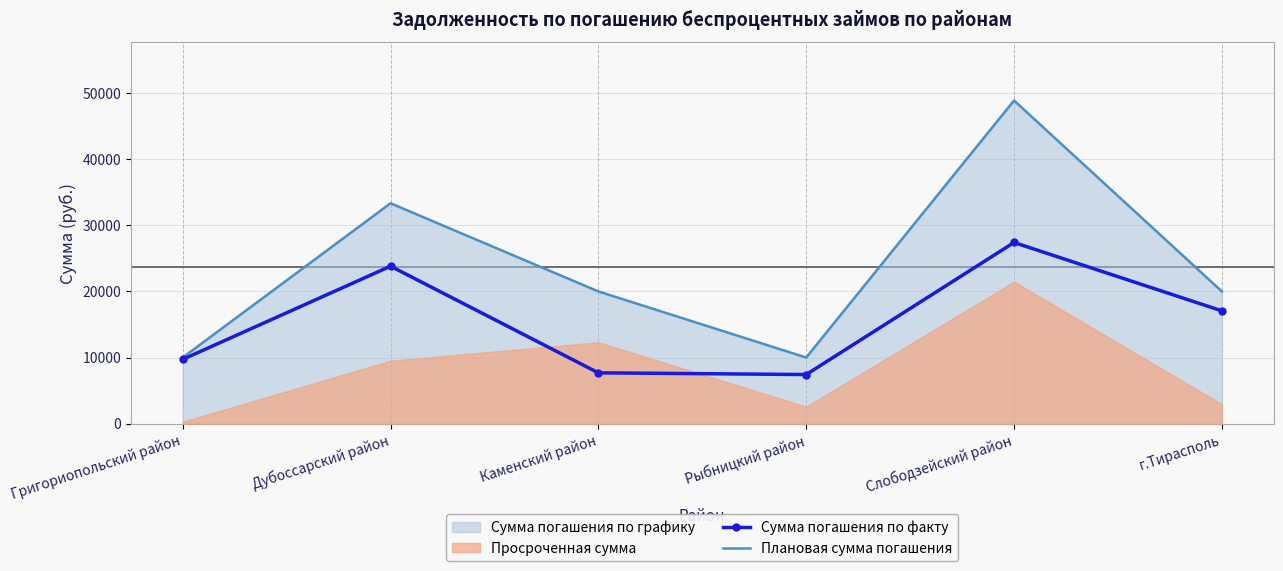

What is the minimum value for Плановая сумма погашения?

10000.0